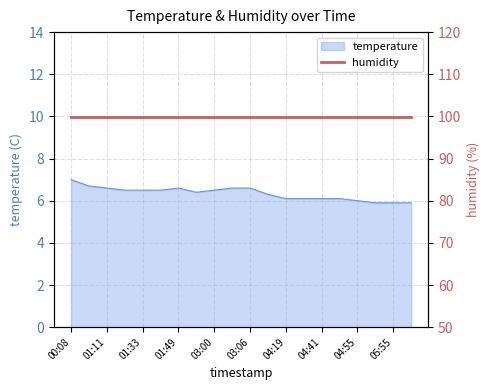

How many points are higher than both their immediate neighbors (excluding endpoints)?

1